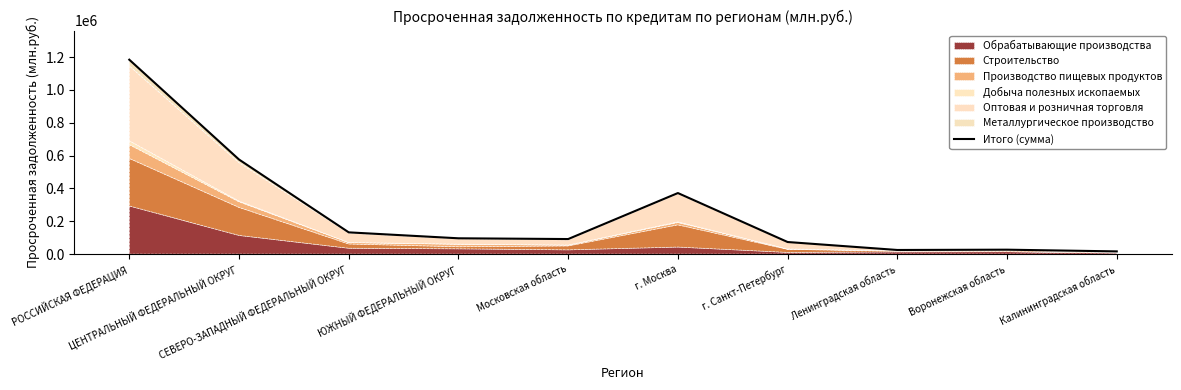

How many points are lower than both their immediate neighbors (excluding endpoints)?

2